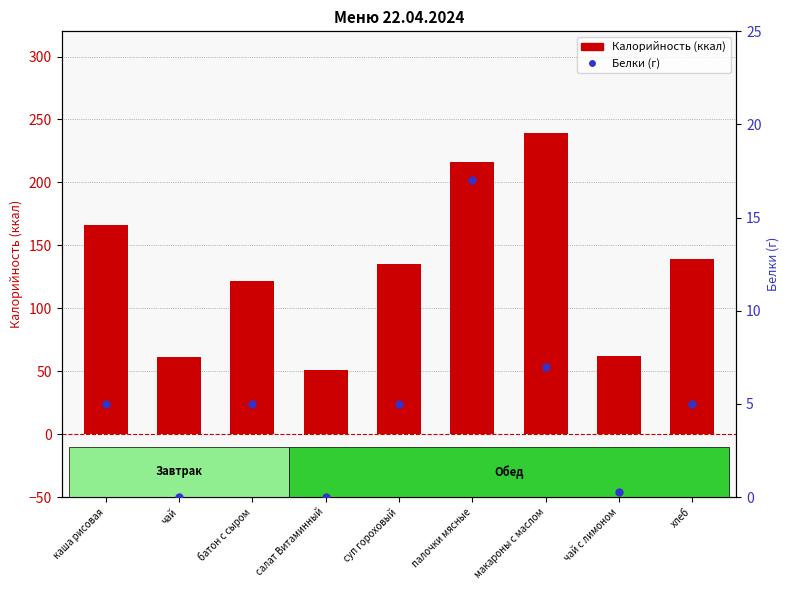

What is the total value across all series at суп гороховый?

140.0